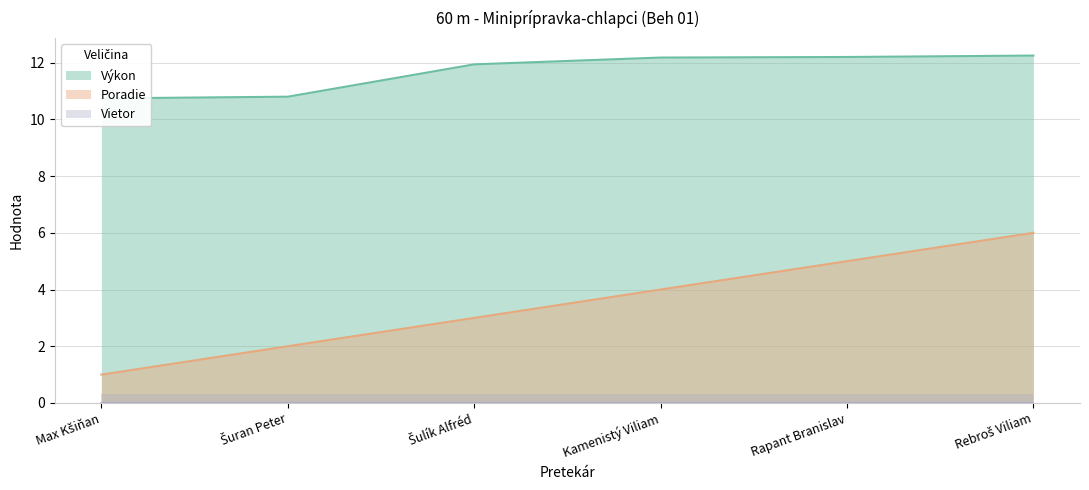

Does the chart have visible grid lines?

Yes